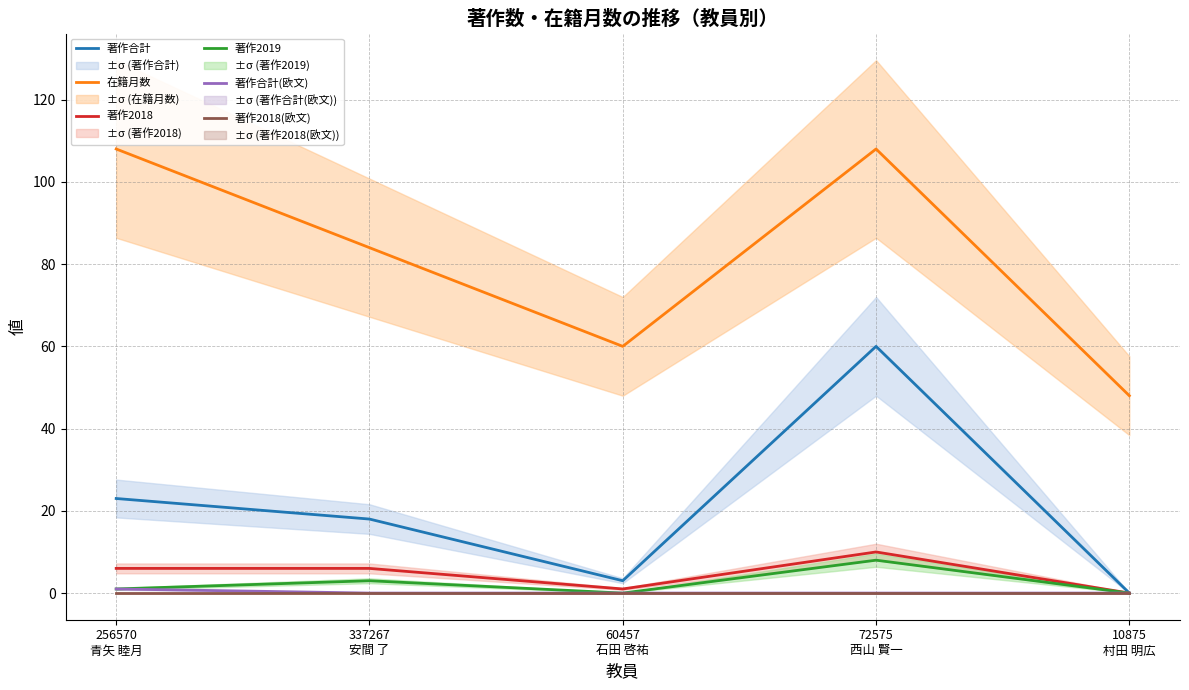

True or false: 著作2018 and 著作合計(欧文) cross at least once.

False